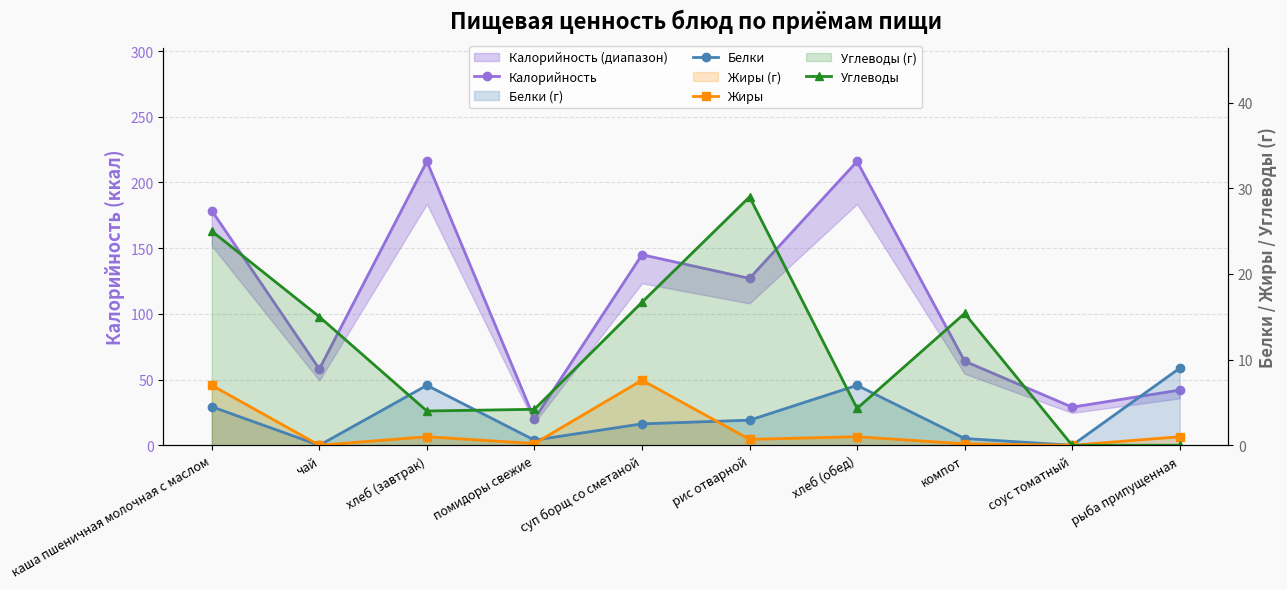

At which category does Калорийность reach its first local peak?

хлеб (завтрак)